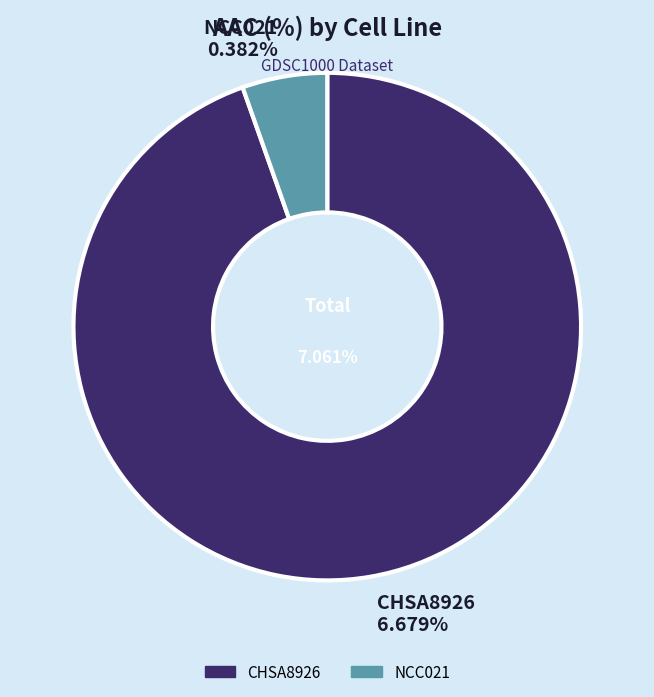

To the nearest percent, what is the combined percentage of CHSA8926 and NCC021?

100%